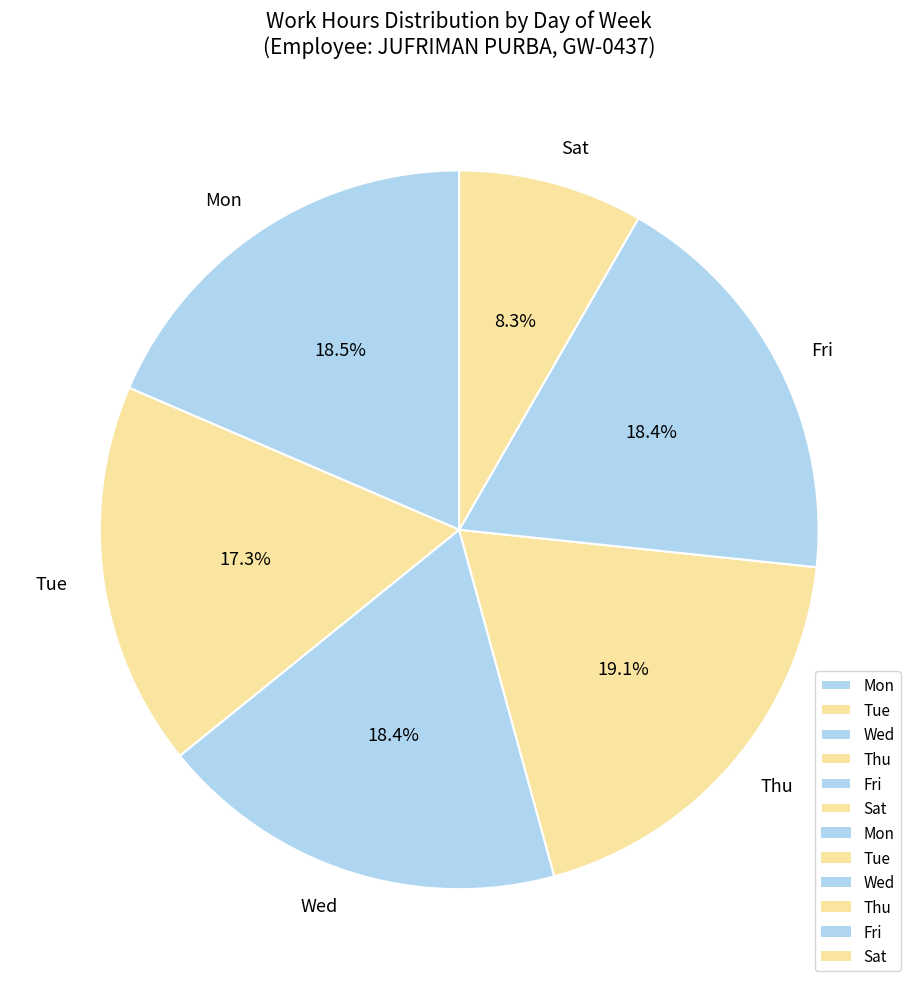

Does any single category account for the majority?

No